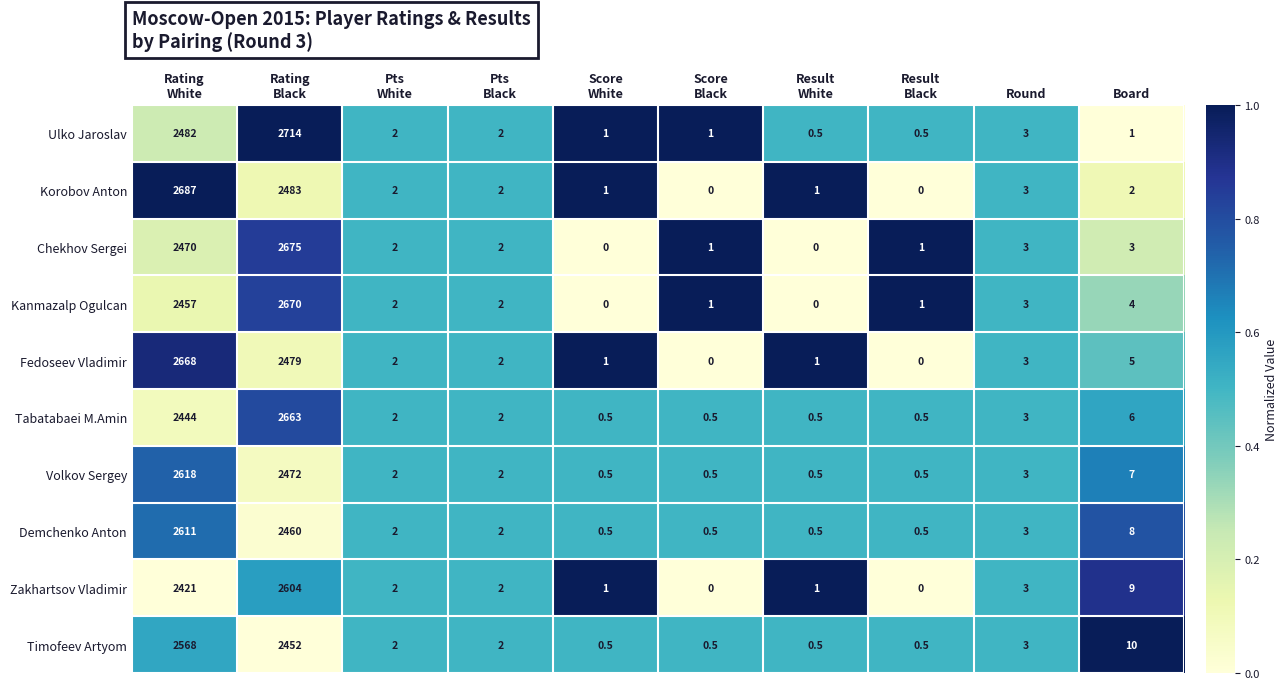

How many categories are shown in the chart?

10